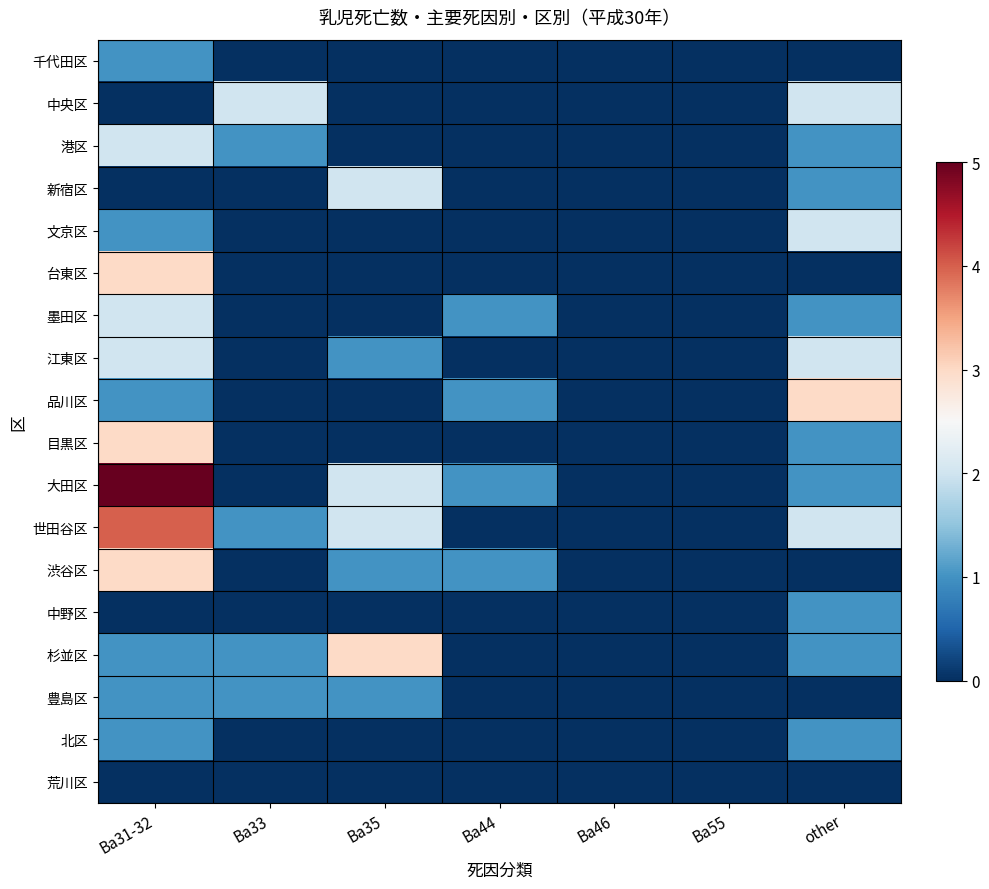

At how many categories does at least one series exceed 0?

5